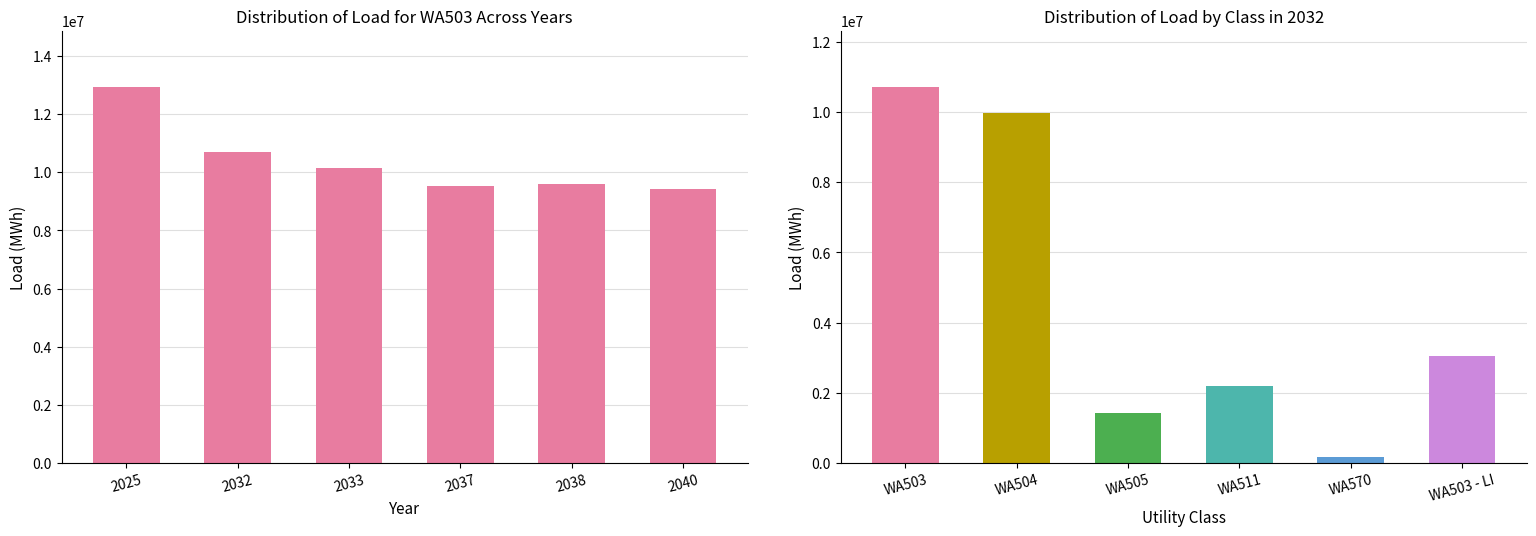

List the series in order of their peak value, highest first.

WA503, WA504, WA503 - LI, WA511, WA505, WA570